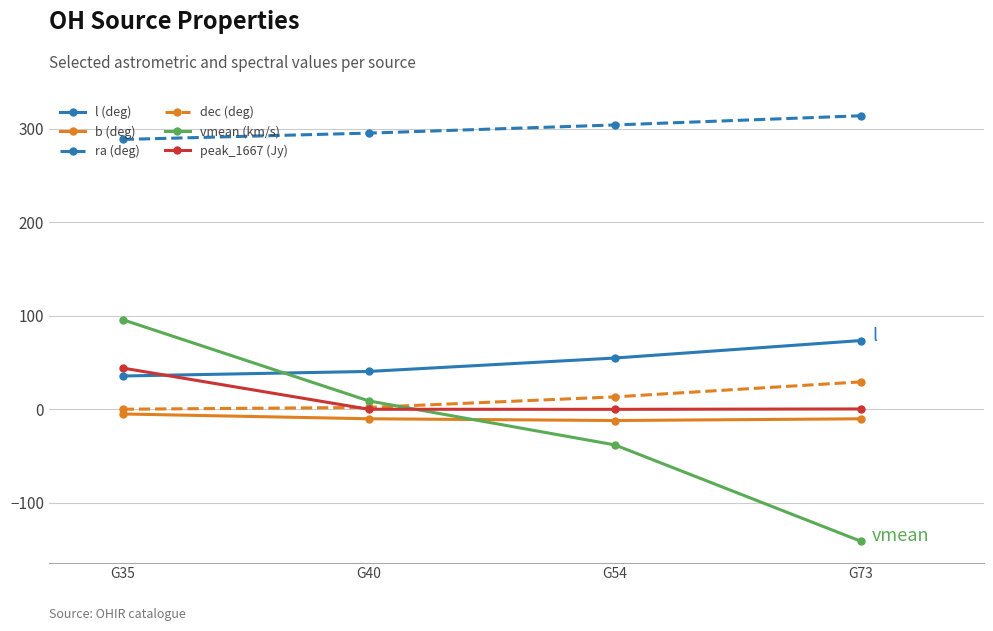

True or false: b (deg) and ra (deg) cross at least once.

False